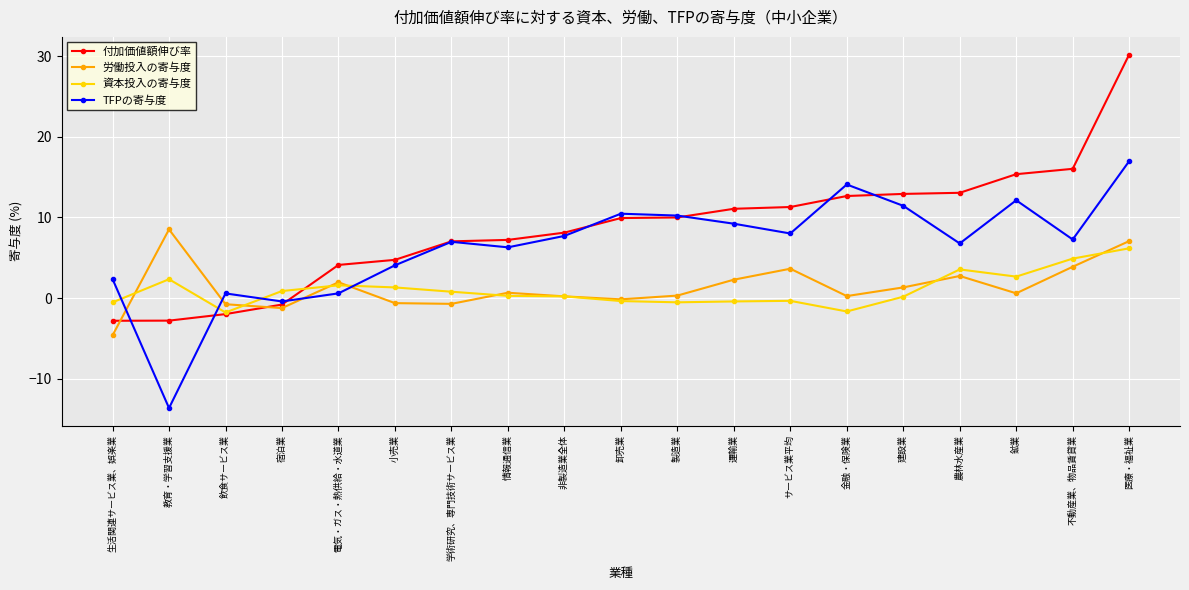

What is the sum of all 資本投入の寄与度 values?

19.1